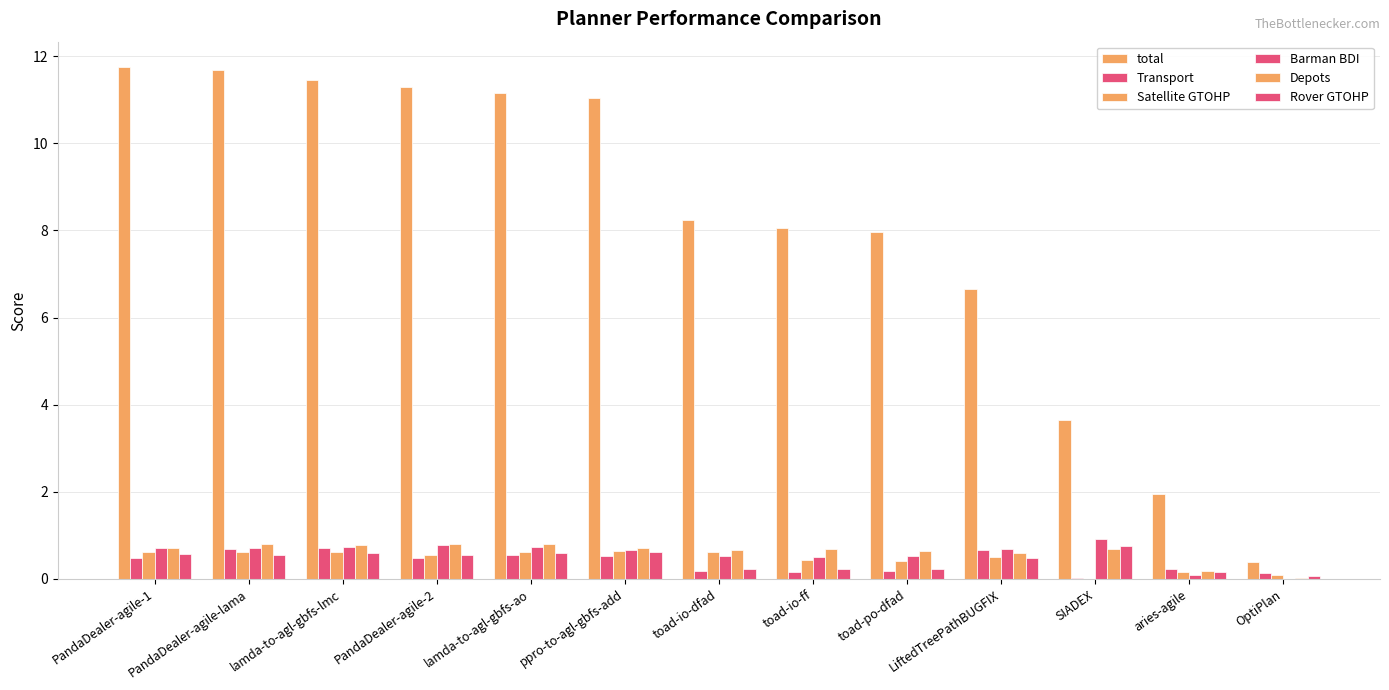

Are the bars horizontal?

No